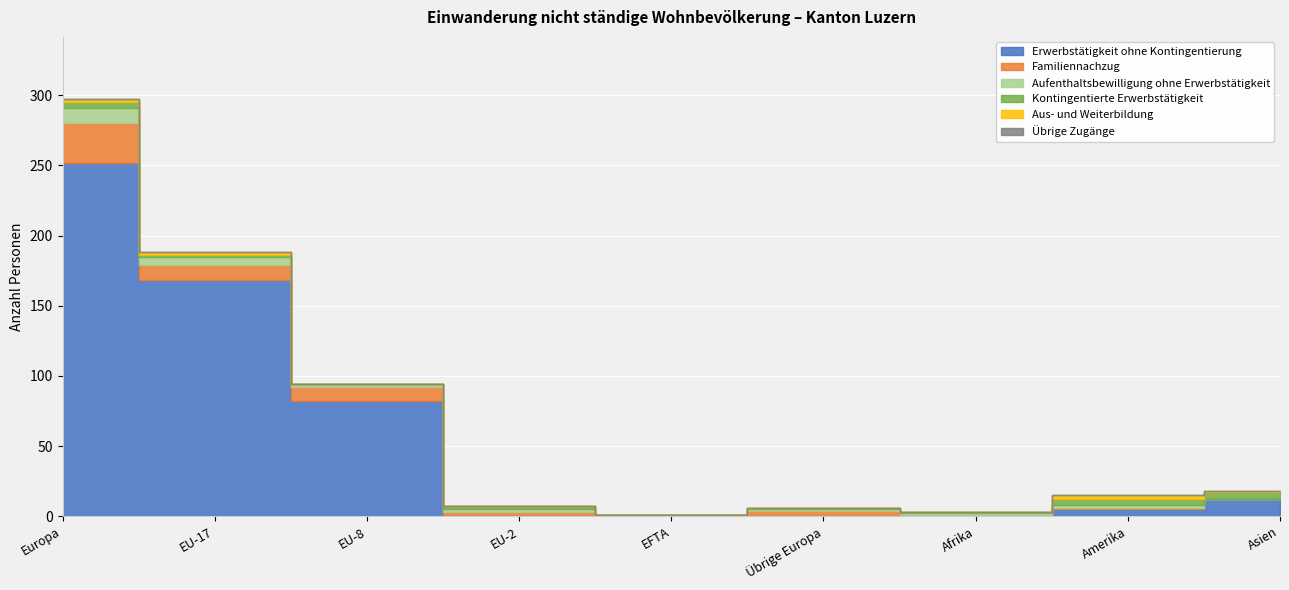

At which category is the sum across all series the highest?

Europa